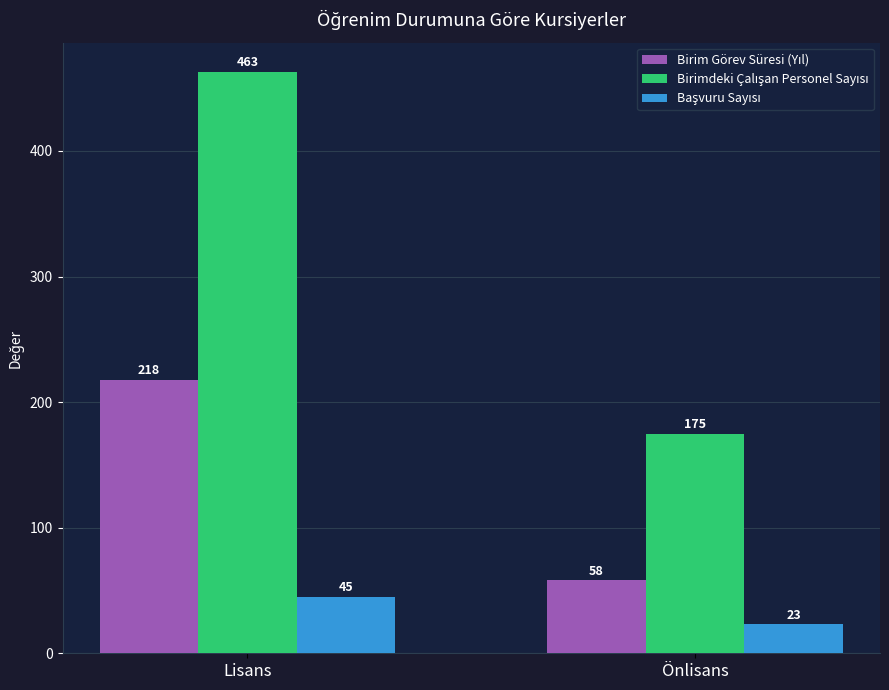

What is the spread (max minus min) of values at Önlisans?

152